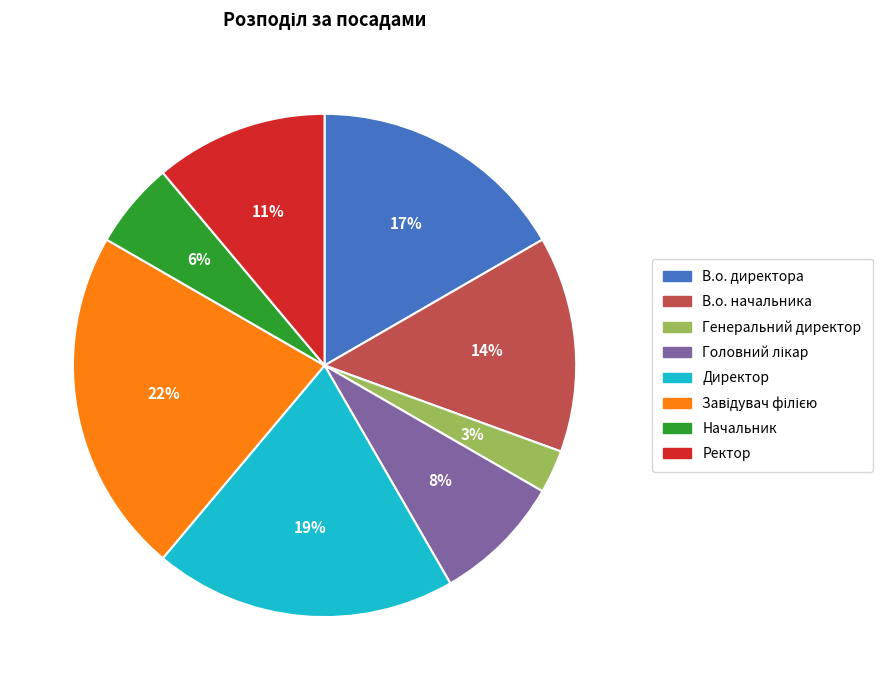

Does Генеральний директор account for over 50% of the chart?

No